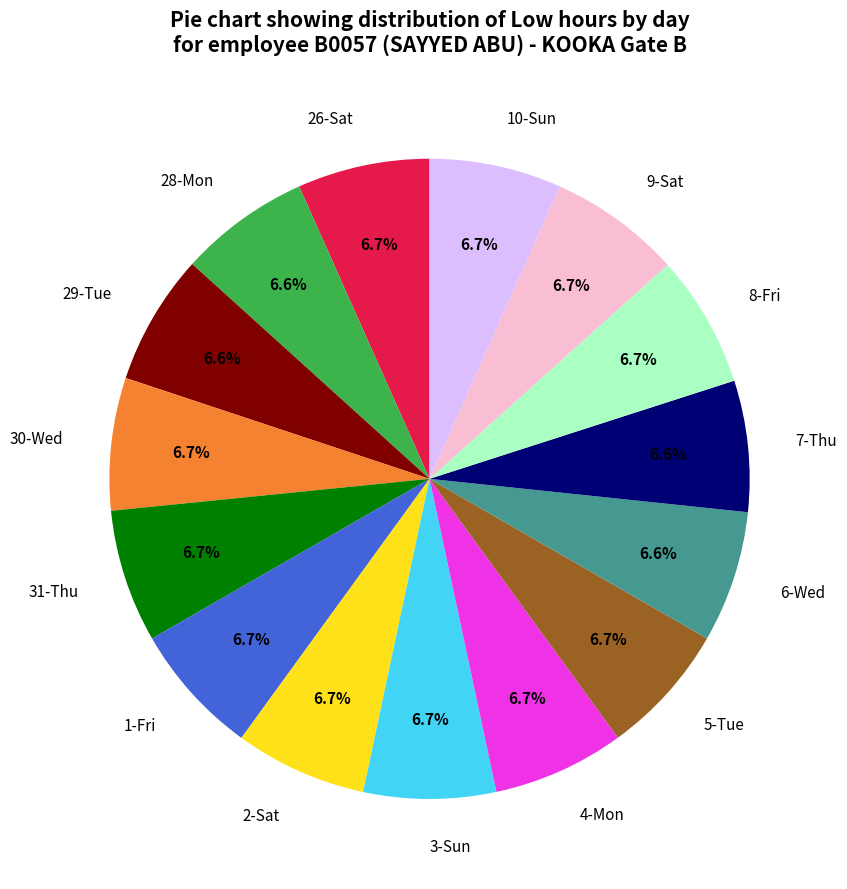

The 10-Sun slice represents 16% of the pie. True or false?

False